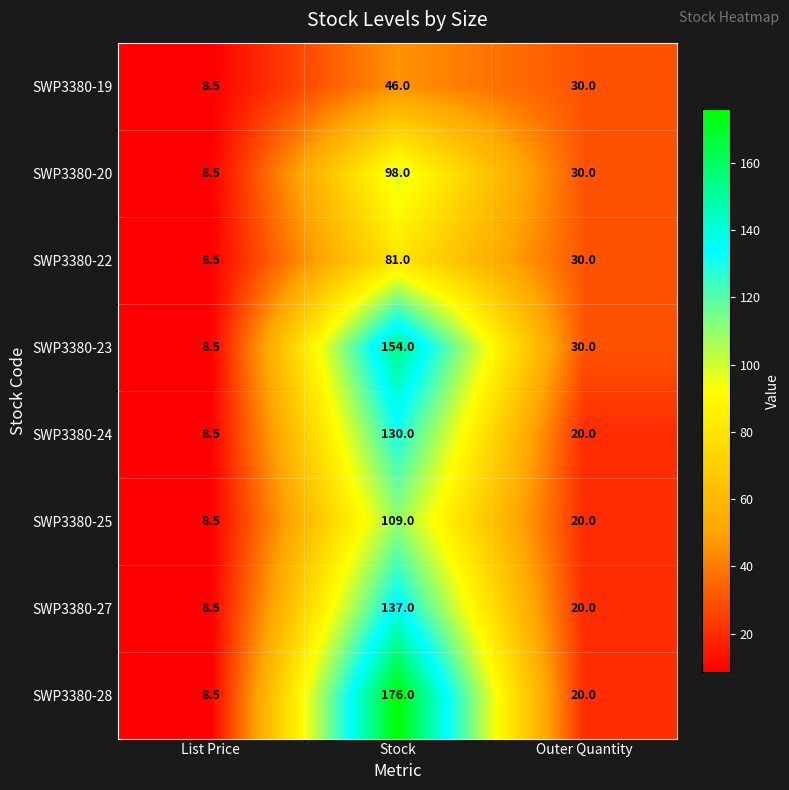

What value does the SWP3380-19 series have at Stock?

46.0